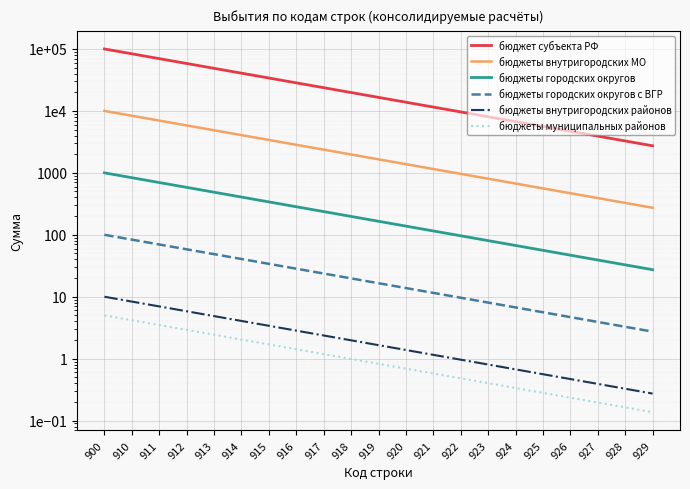

Is the value of бюджеты муниципальных районов at 929 greater than the value of бюджеты городских округов at 915?

No